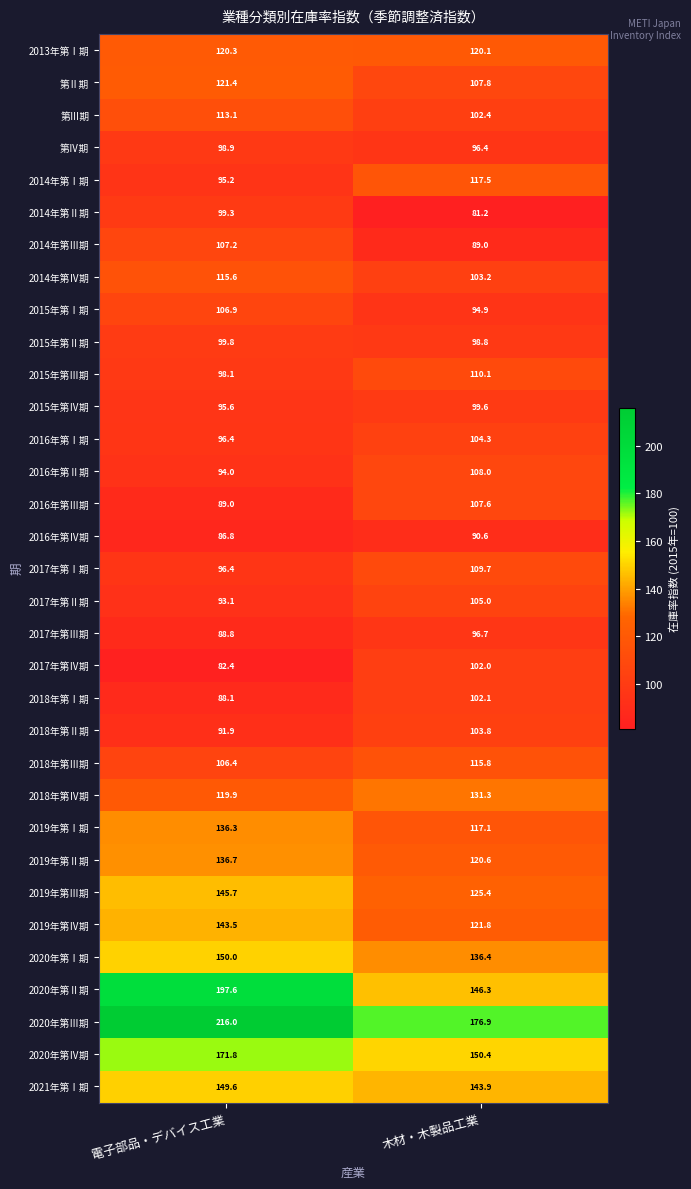

Where is 2014年第Ⅲ期 nearest to the value 98?

木材・木製品工業